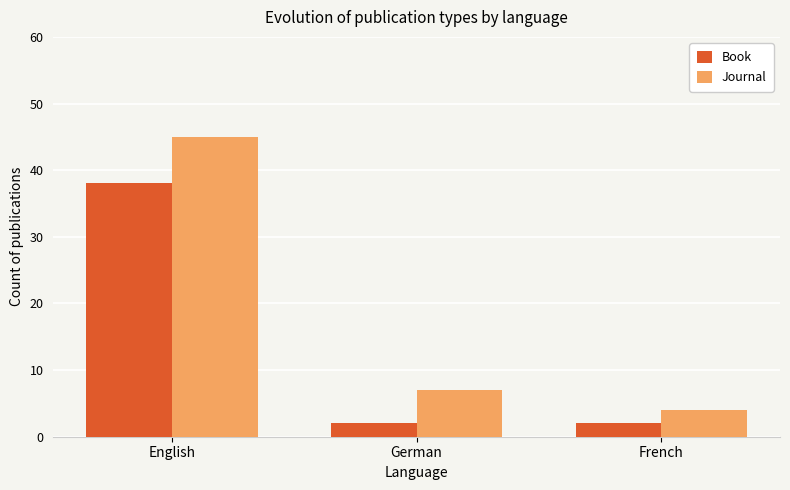

What is the label of the 2nd bar from the left?

German